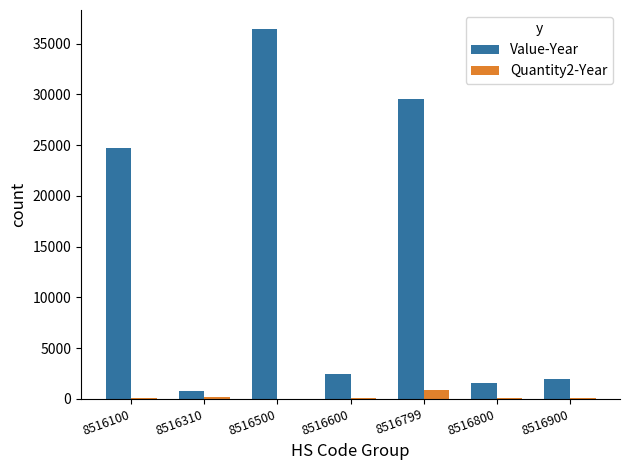

At which label does Value-Year first exceed 2437?

8516100